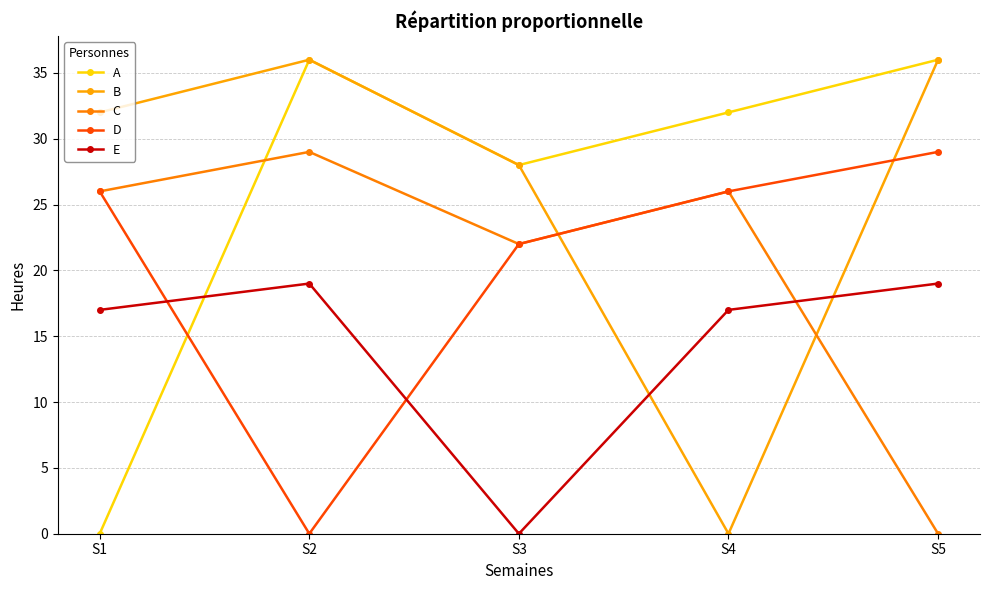

Which series has the largest total across all categories?

A